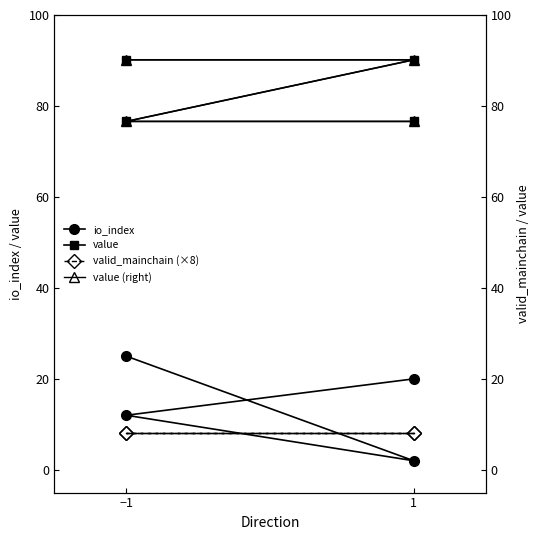

True or false: io_index has a value of 11.9 at −1.

False